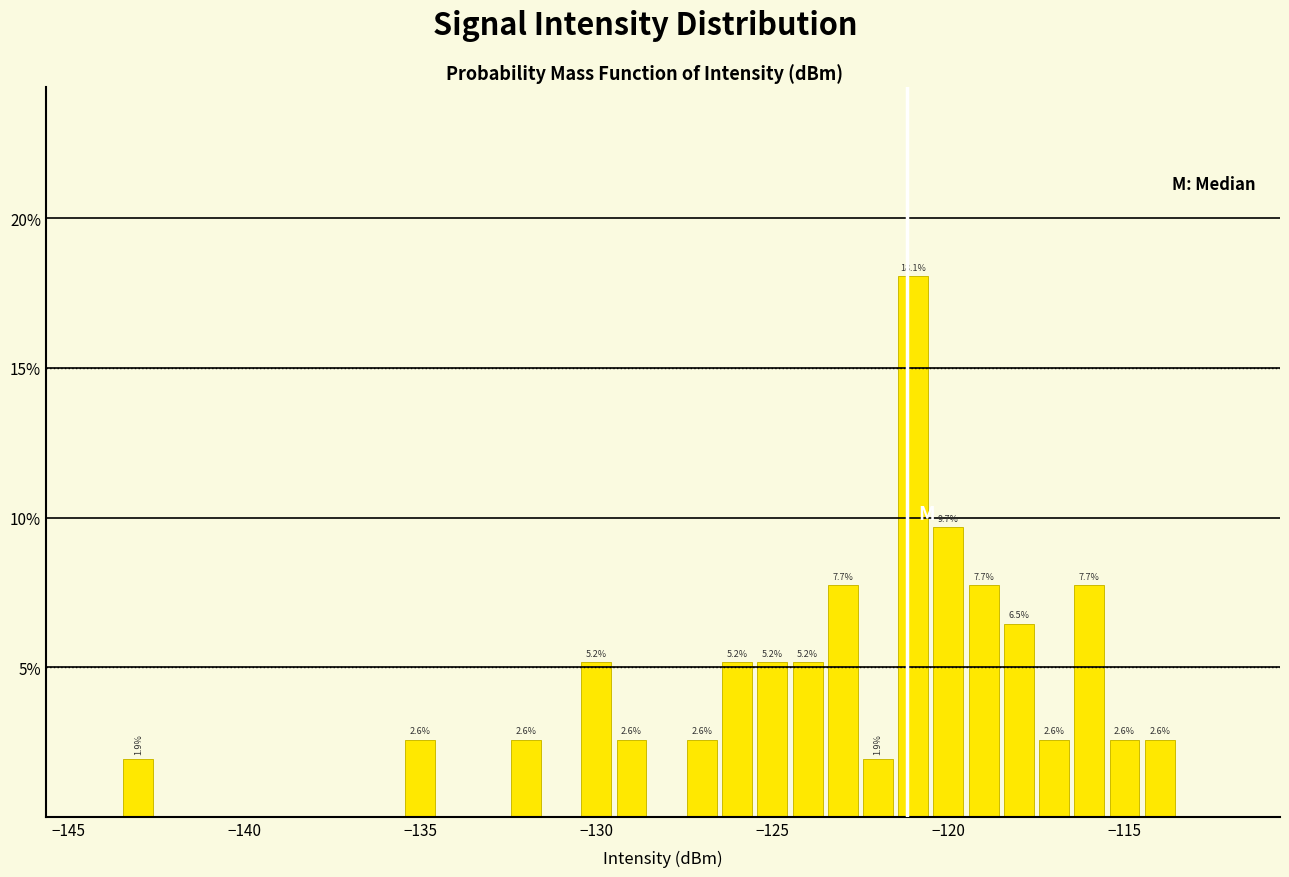

Read against the x-axis, roughly where is the centre of the tallest bar?

-121.0